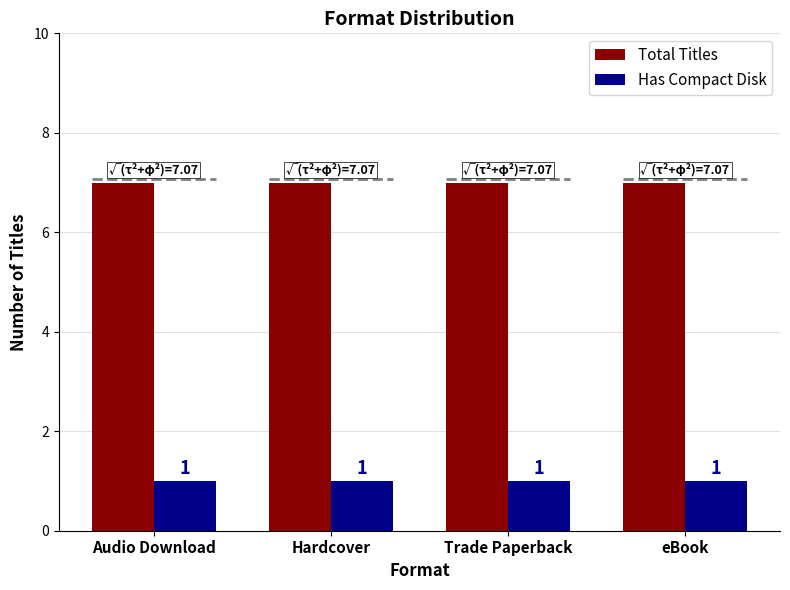

What is the lowest value of the Total Titles series?

7